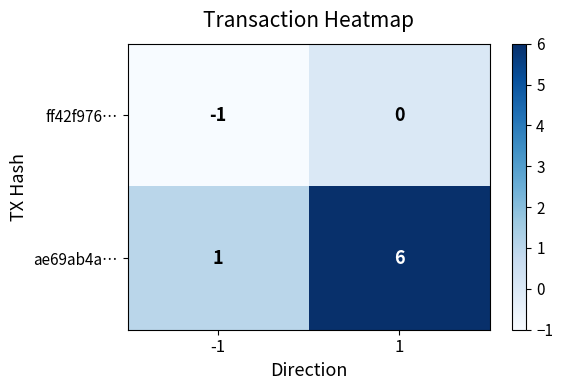

How many categories are shown in the chart?

2